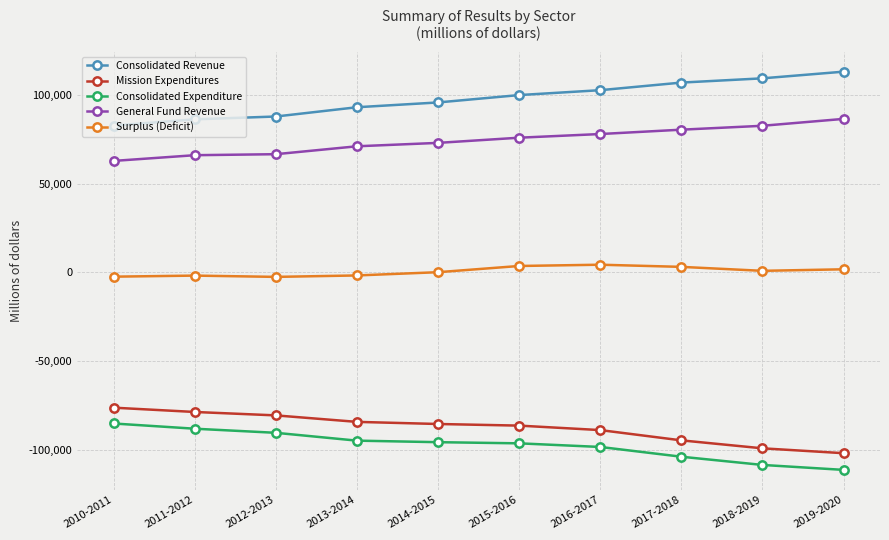

What is the value of the Consolidated Revenue point at the 4th from the left?

93277